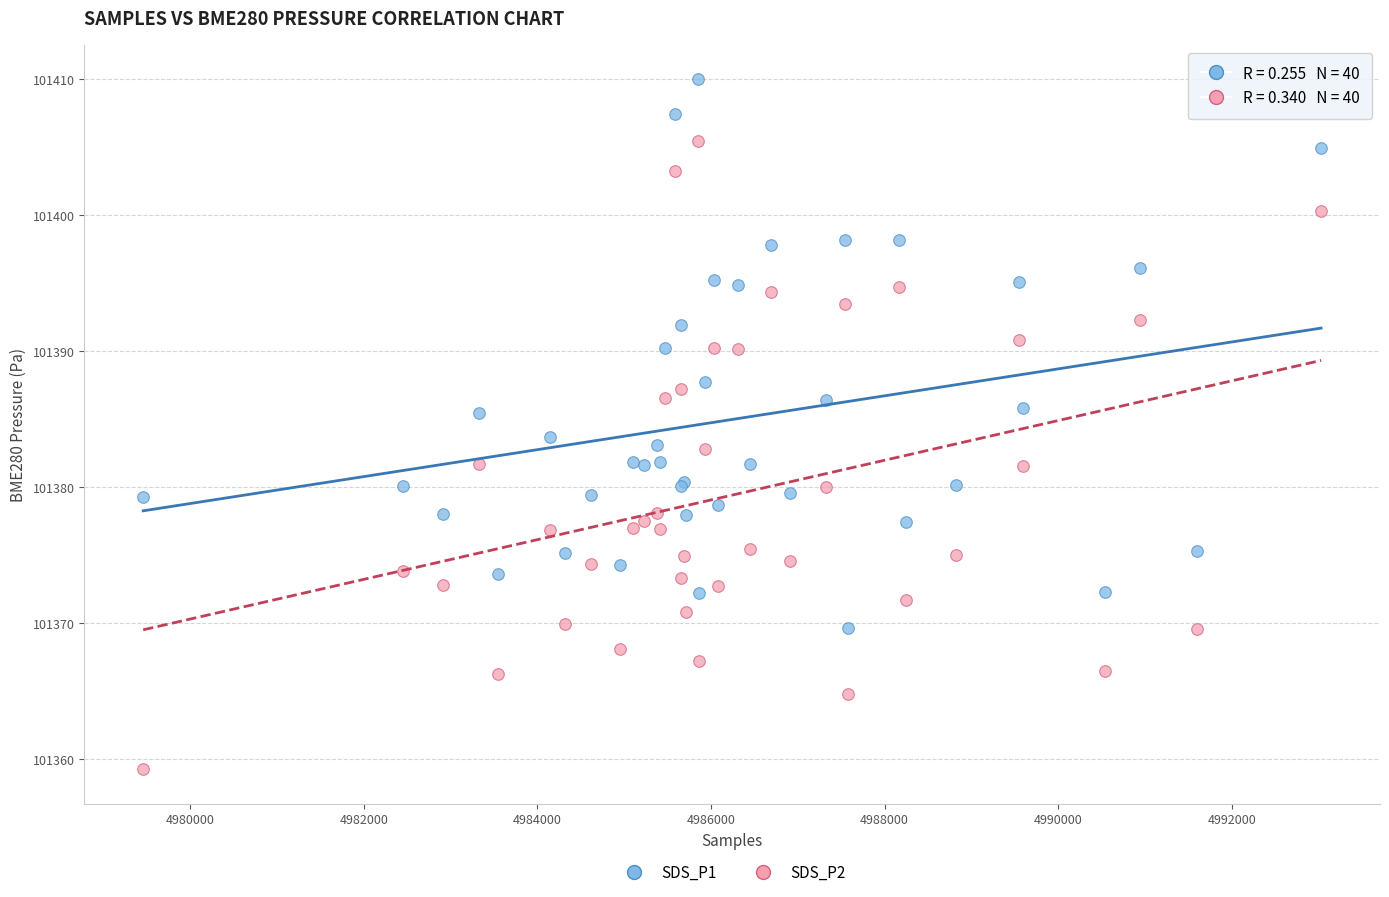

Which series has the widest spread of Y values?

SDS_P2